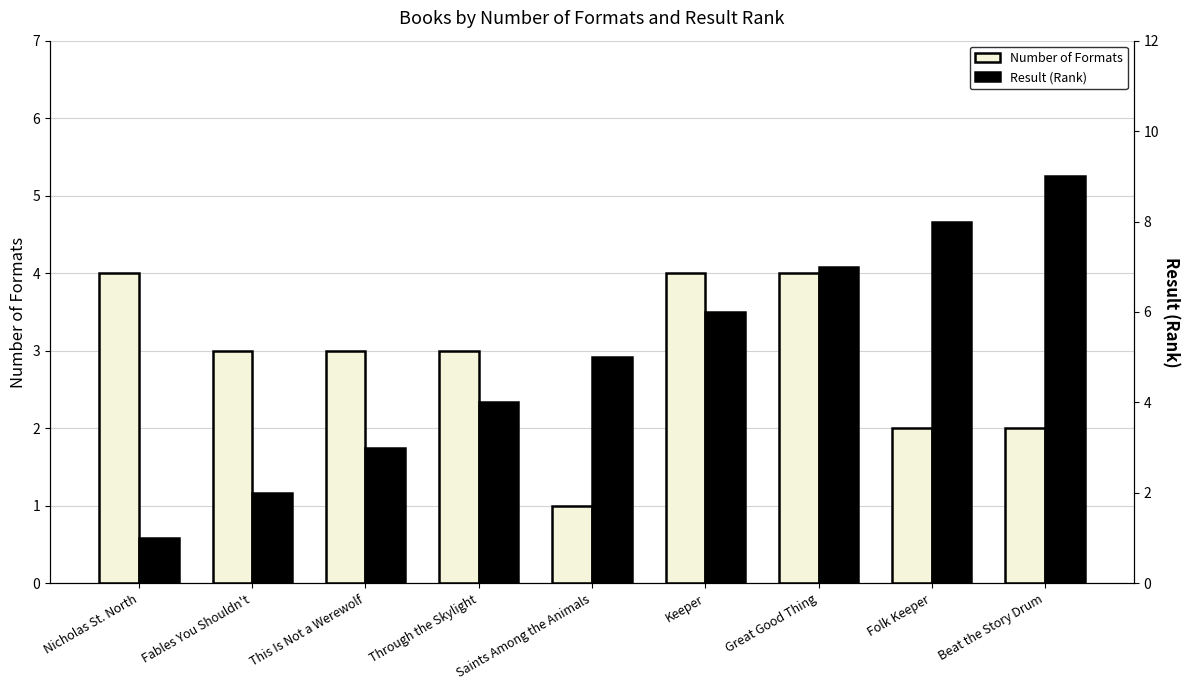

What is the smallest value displayed?

1